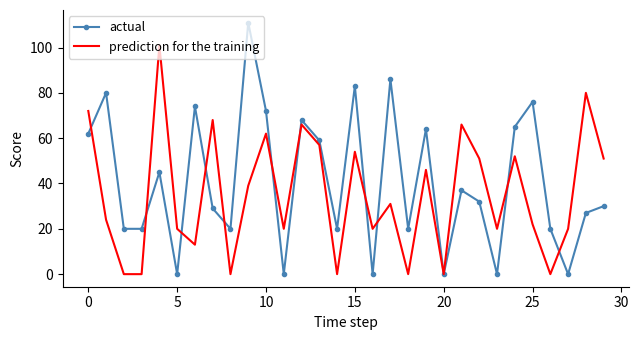

List the series in order of their overall mean, highest first.

actual, prediction for the training